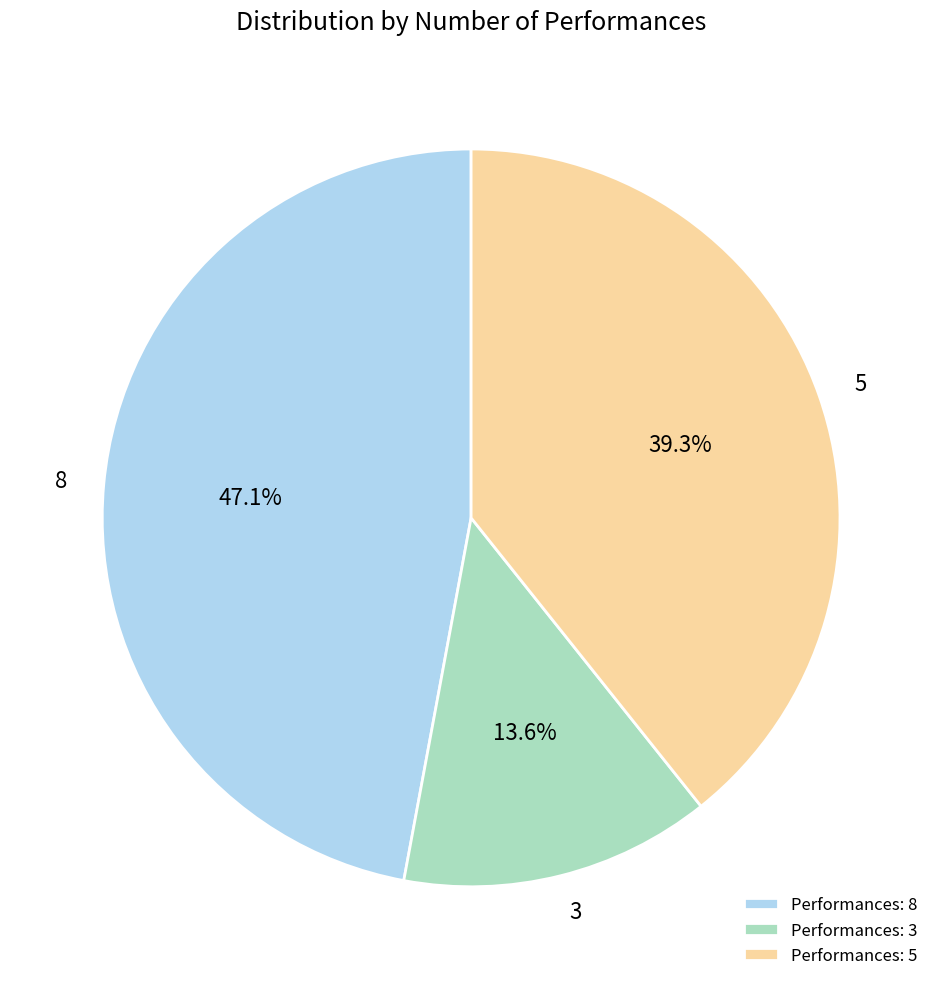

Do Performances: 3 and Performances: 5 together represent more than half of the pie?

Yes